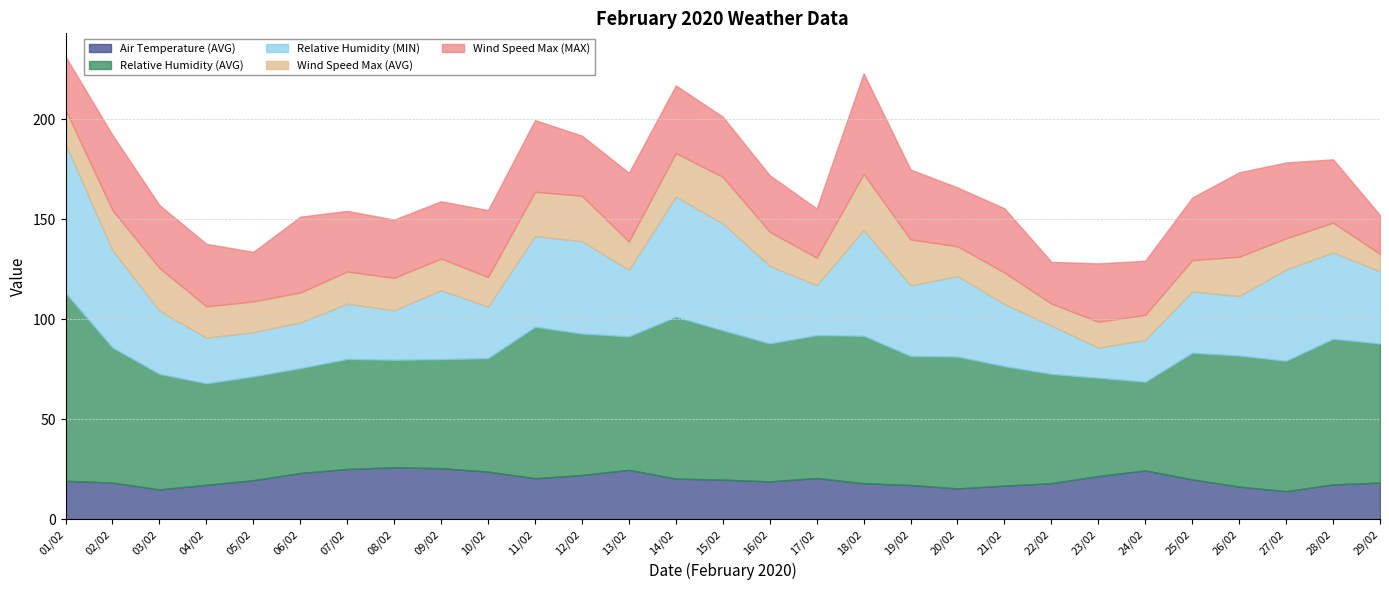

What is the value of the Relative Humidity (MIN) point at the 28th from the left?

43.2